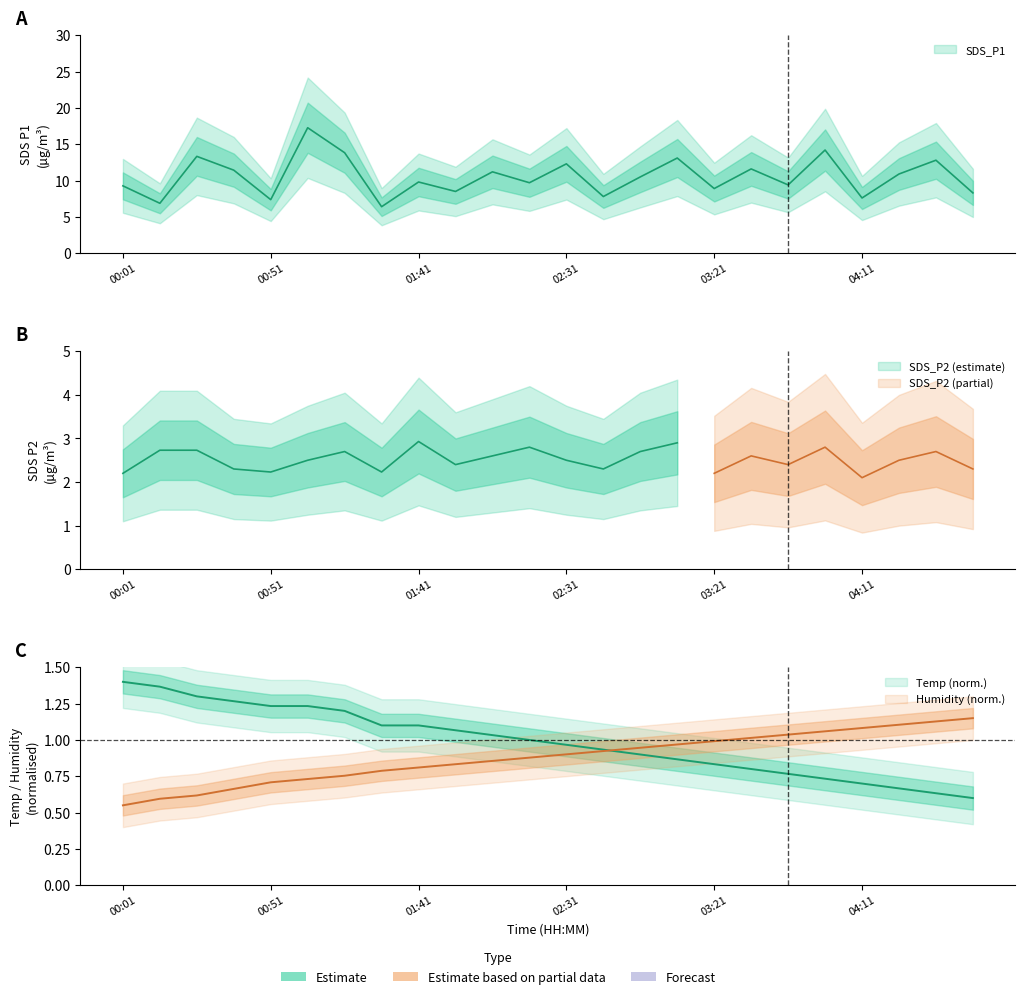

In SDS_P1, how many points are lower than both neighbors (excluding endpoints)?

9